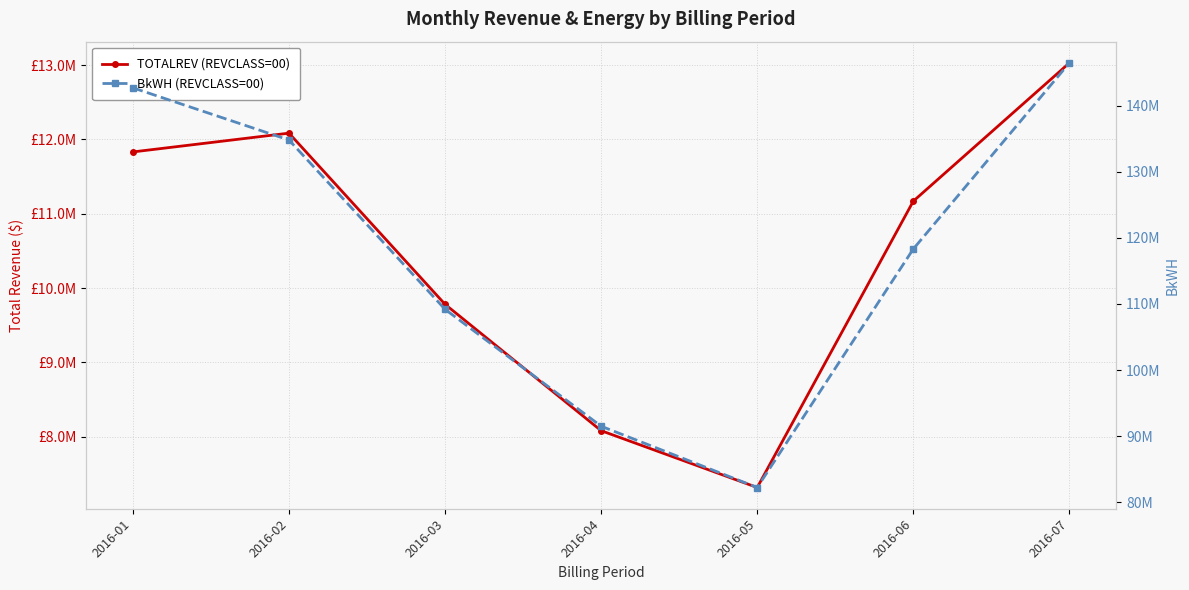

Where is the first local minimum for TOTALREV (REVCLASS=00)?

2016-05